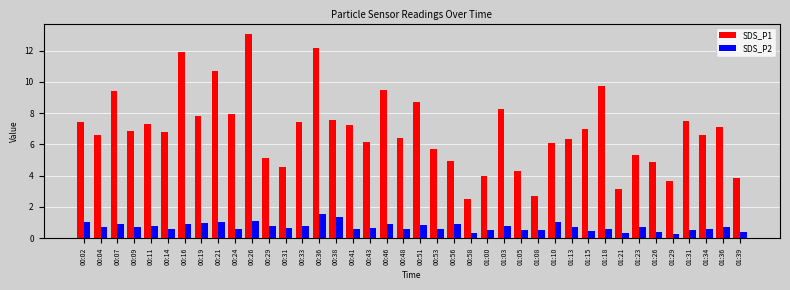

What is the difference between the second highest and second lowest values in the SDS_P1 series?

9.5